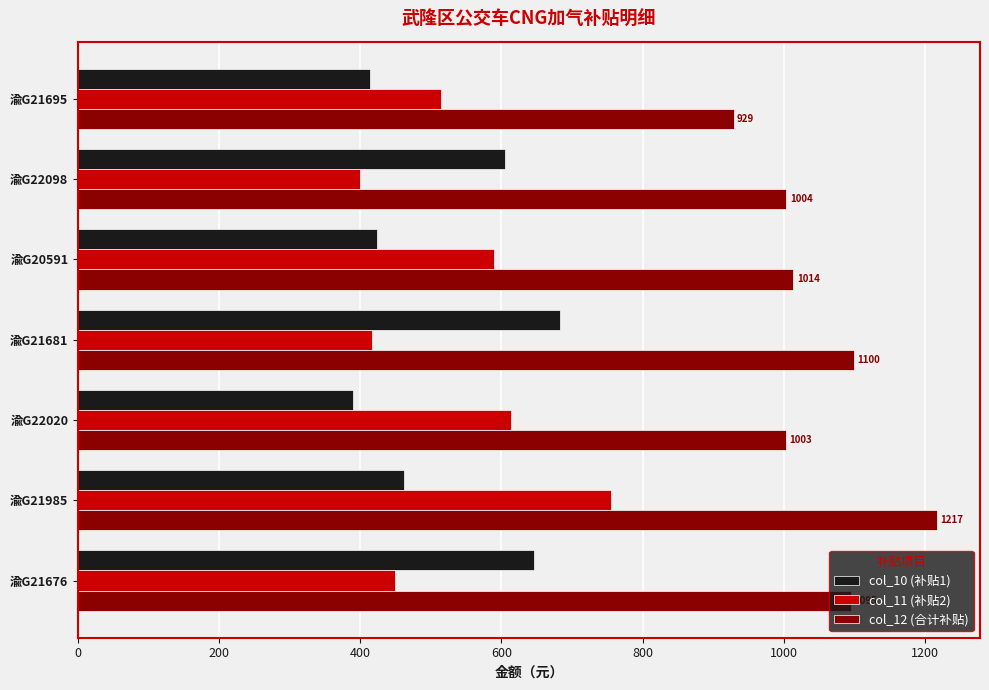

What is the minimum value for col_12 (合计补贴)?

929.0